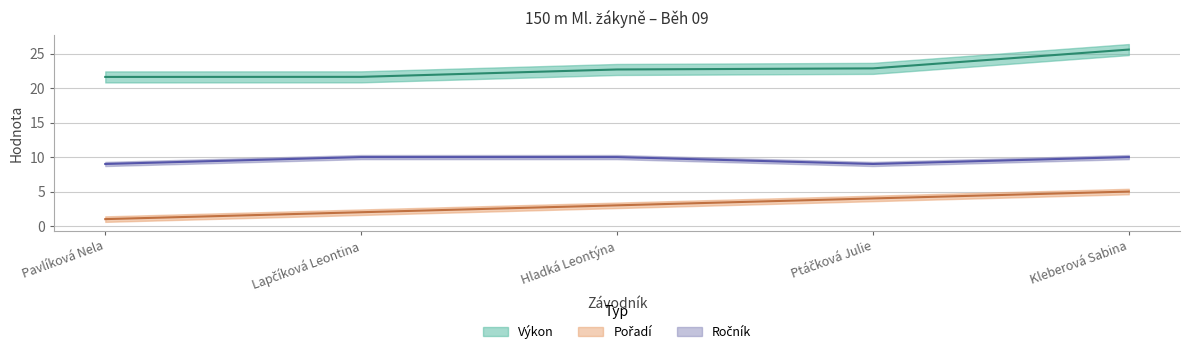

Which series has the largest total across all categories?

Výkon